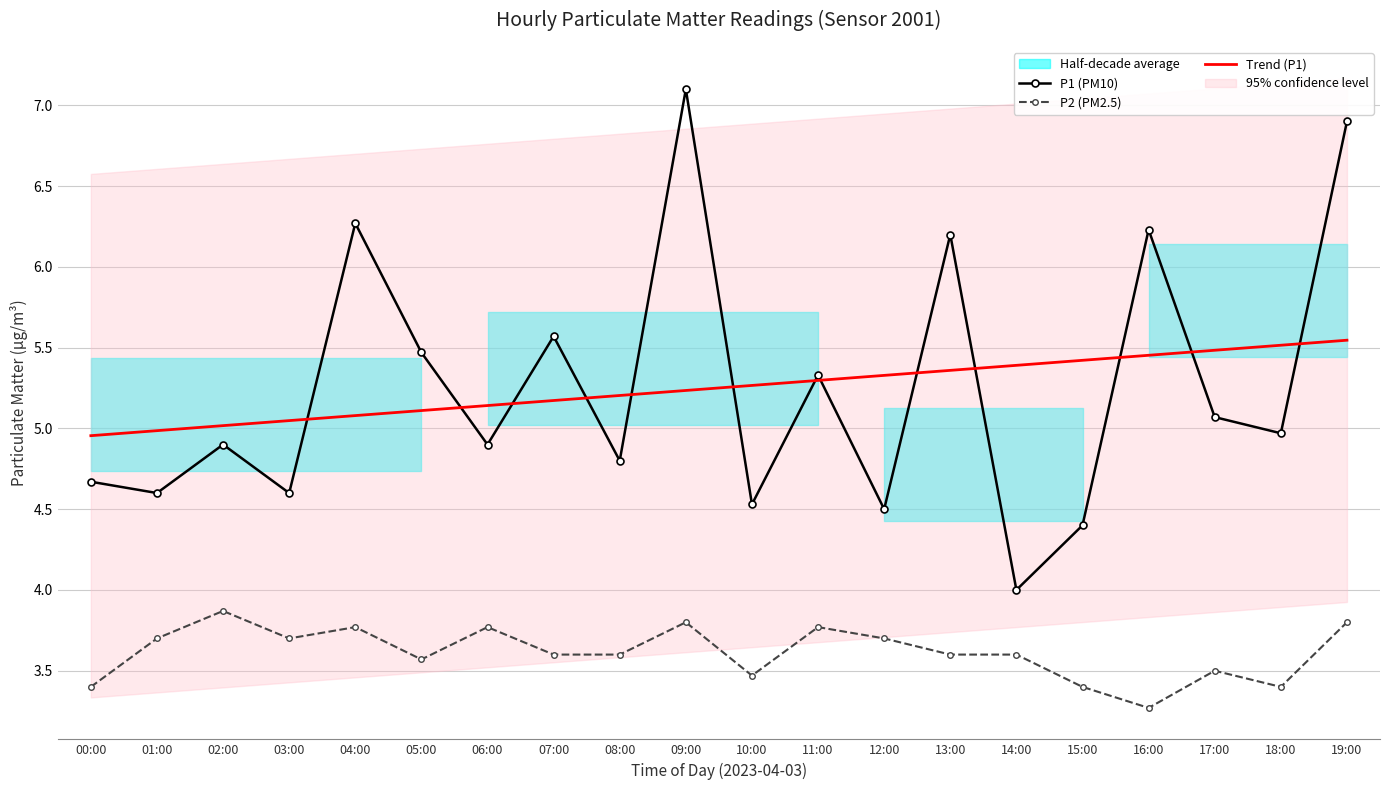

Rank the series at 16:00 from highest to lowest value.

P1 (PM10), Trend (P1), P2 (PM2.5)